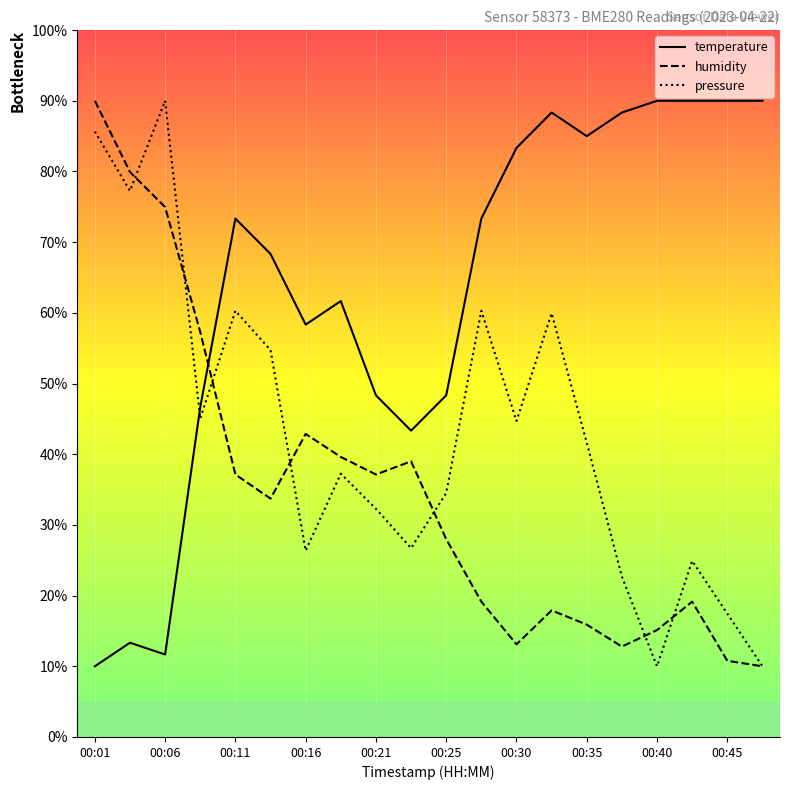

True or false: pressure has more than 1 interior local peaks.

True